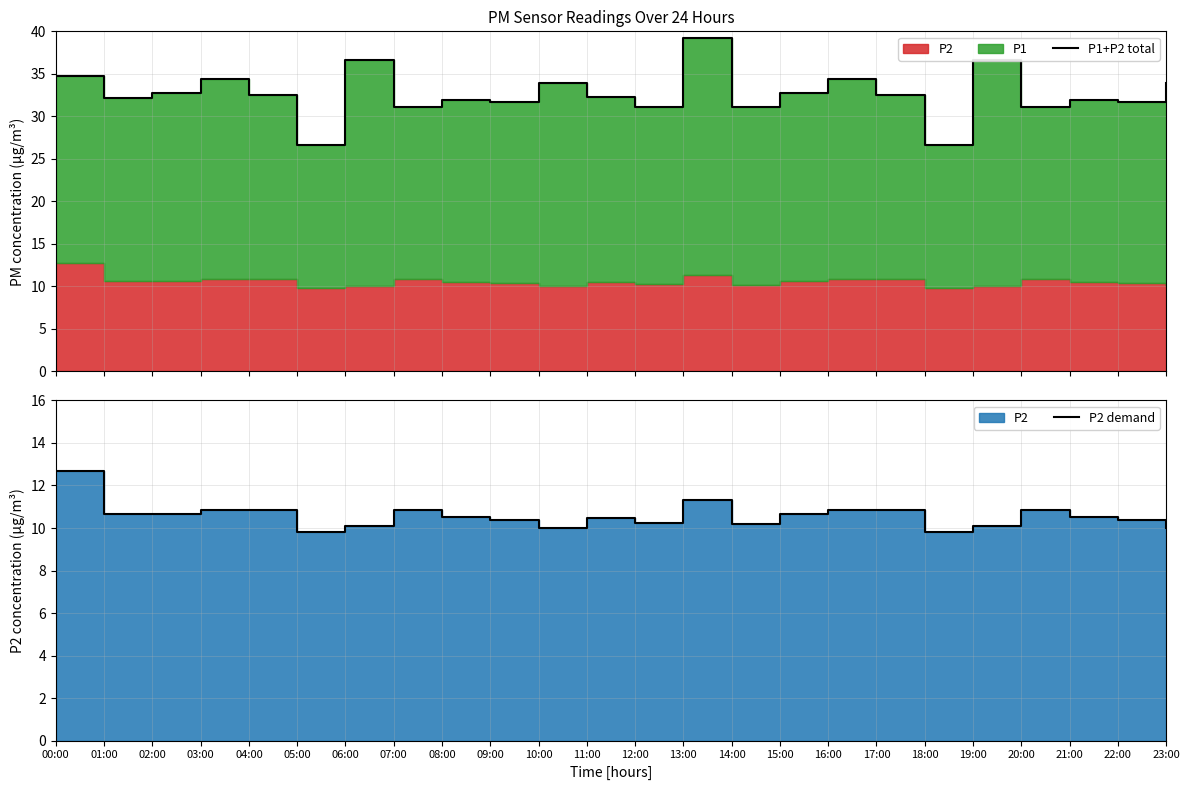

What is the minimum value shown in the chart?

9.8